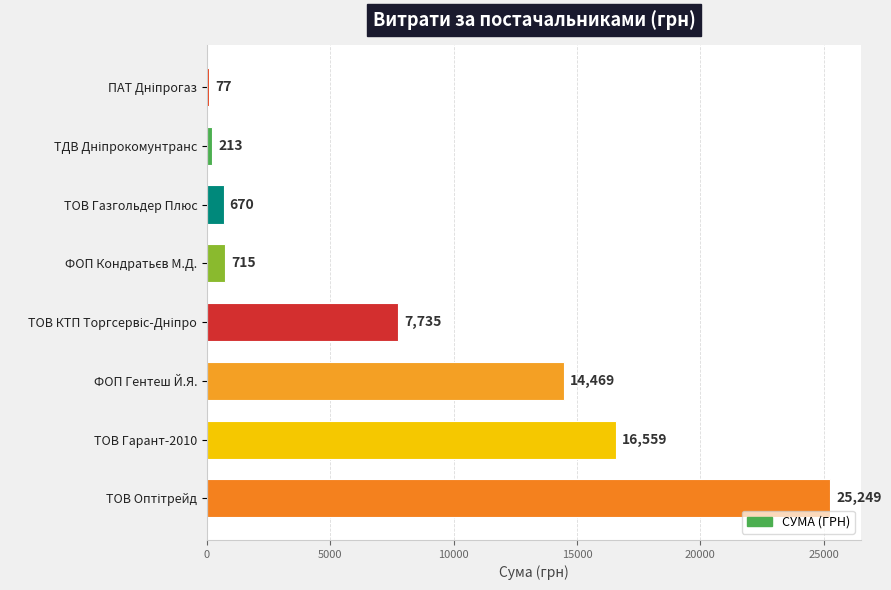

What is the sum of the values at ТОВ Газгольдер Плюс and ТОВ Гарант-2010?

17229.0